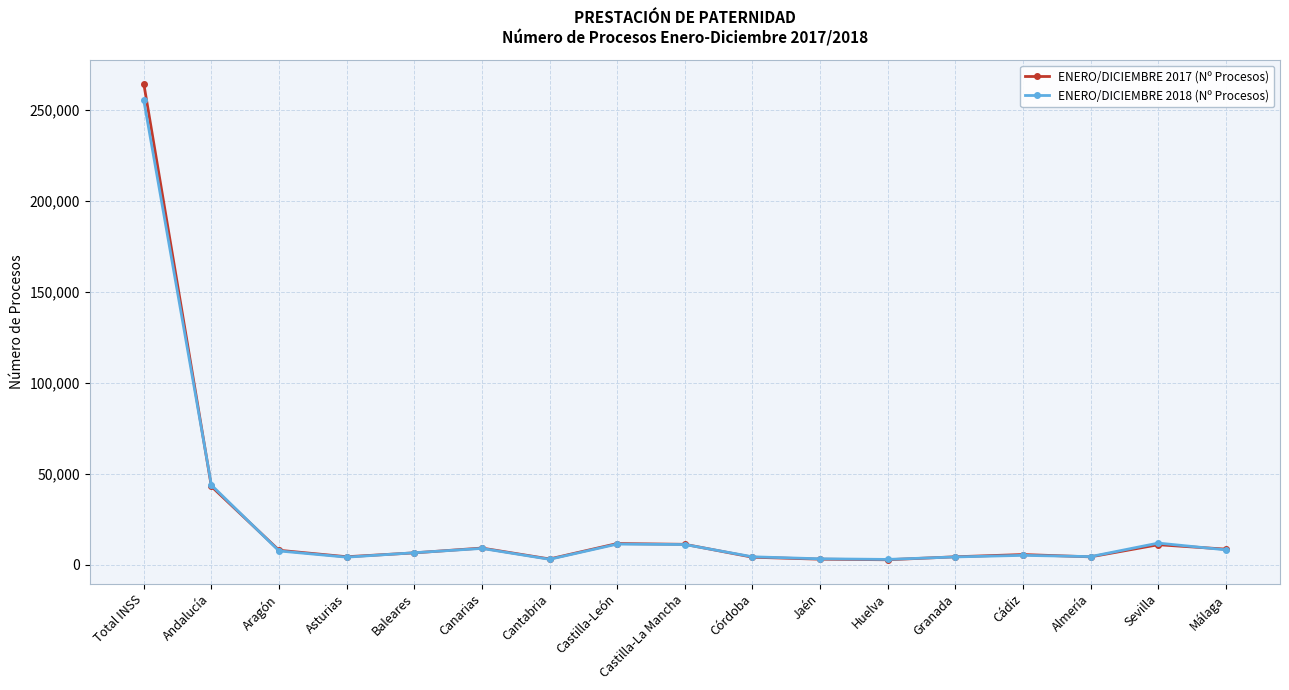

What is the smallest value displayed?

2628